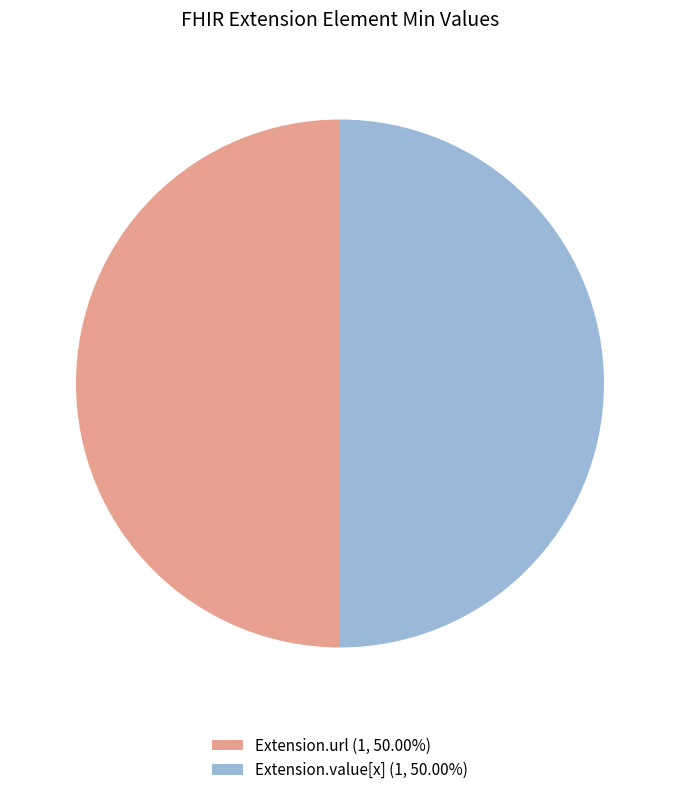

Combined, do Extension.url (1, 50.00%) and Extension.value[x] (1, 50.00%) account for over 50%?

Yes